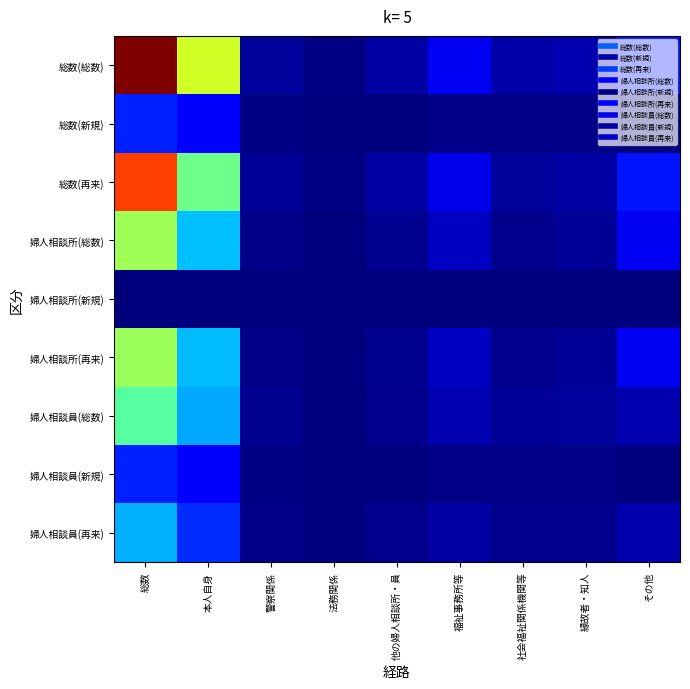

Reading left to right, transcribe all the data shown in this chart.

総数(総数): 総数=1.0	本人自身=0.6	警察関係=0.0	法務関係=0.0	他の婦人相談所・員=0.0	福祉事務所等=0.1	社会福祉関係機関等=0.0	縁故者・知人=0.0	その他=0.1
総数(新規): 総数=0.2	本人自身=0.1	警察関係=0.0	法務関係=0.0	他の婦人相談所・員=0.0	福祉事務所等=0.0	社会福祉関係機関等=0.0	縁故者・知人=0.0	その他=0.0
総数(再来): 総数=0.8	本人自身=0.5	警察関係=0.0	法務関係=0.0	他の婦人相談所・員=0.0	福祉事務所等=0.1	社会福祉関係機関等=0.0	縁故者・知人=0.0	その他=0.1
婦人相談所(総数): 総数=0.5	本人自身=0.3	警察関係=0.0	法務関係=0.0	他の婦人相談所・員=0.0	福祉事務所等=0.1	社会福祉関係機関等=0.0	縁故者・知人=0.0	その他=0.1
婦人相談所(新規): 総数=0.0	本人自身=0.0	警察関係=0.0	法務関係=0.0	他の婦人相談所・員=0.0	福祉事務所等=0.0	社会福祉関係機関等=0.0	縁故者・知人=0.0	その他=0.0
婦人相談所(再来): 総数=0.5	本人自身=0.3	警察関係=0.0	法務関係=0.0	他の婦人相談所・員=0.0	福祉事務所等=0.1	社会福祉関係機関等=0.0	縁故者・知人=0.0	その他=0.1
婦人相談員(総数): 総数=0.5	本人自身=0.3	警察関係=0.0	法務関係=0.0	他の婦人相談所・員=0.0	福祉事務所等=0.0	社会福祉関係機関等=0.0	縁故者・知人=0.0	その他=0.0
婦人相談員(新規): 総数=0.2	本人自身=0.1	警察関係=0.0	法務関係=0.0	他の婦人相談所・員=0.0	福祉事務所等=0.0	社会福祉関係機関等=0.0	縁故者・知人=0.0	その他=0.0
婦人相談員(再来): 総数=0.3	本人自身=0.2	警察関係=0.0	法務関係=0.0	他の婦人相談所・員=0.0	福祉事務所等=0.0	社会福祉関係機関等=0.0	縁故者・知人=0.0	その他=0.0